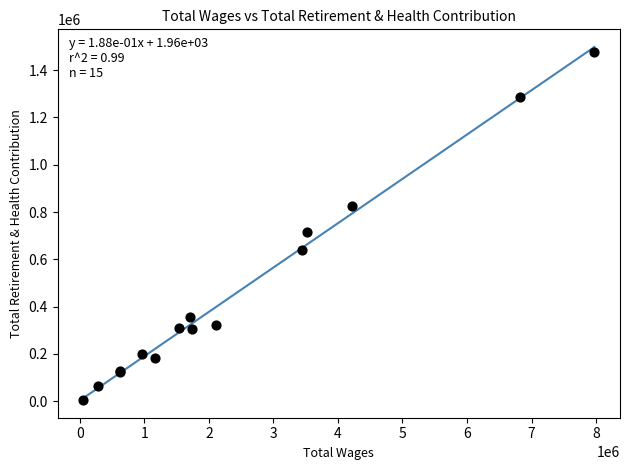

What Y value in the scatter plot is closest to 739899?

717356